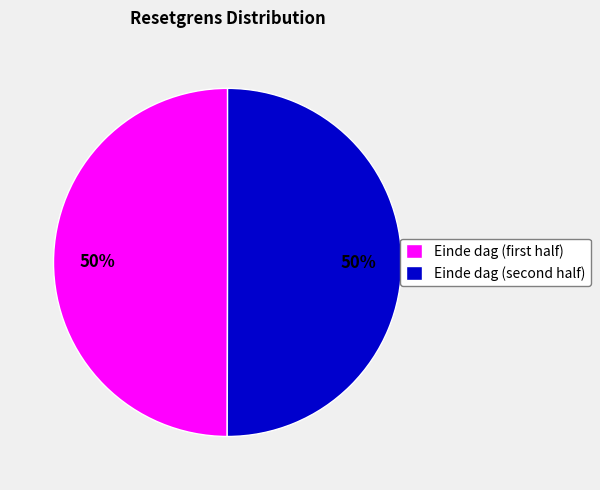

To the nearest percent, what is the average slice percentage?

50%